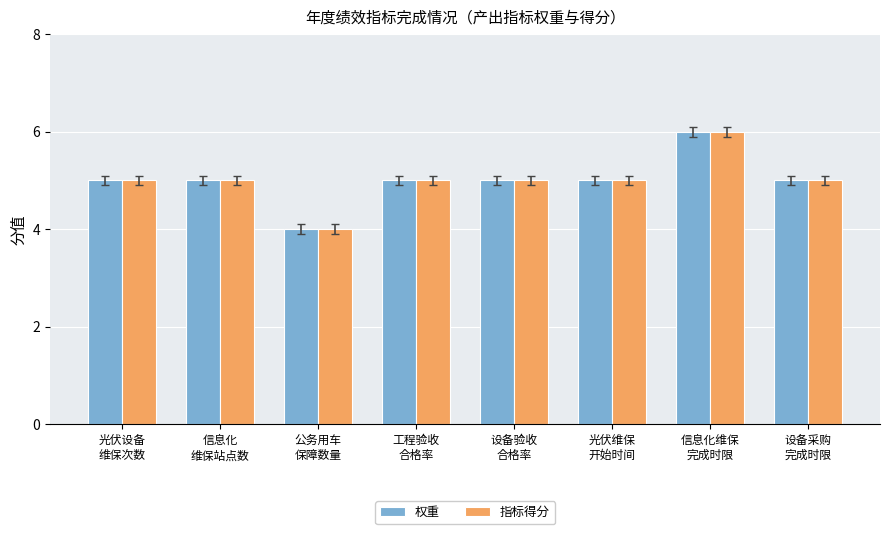

How many bars are there in each group?

2